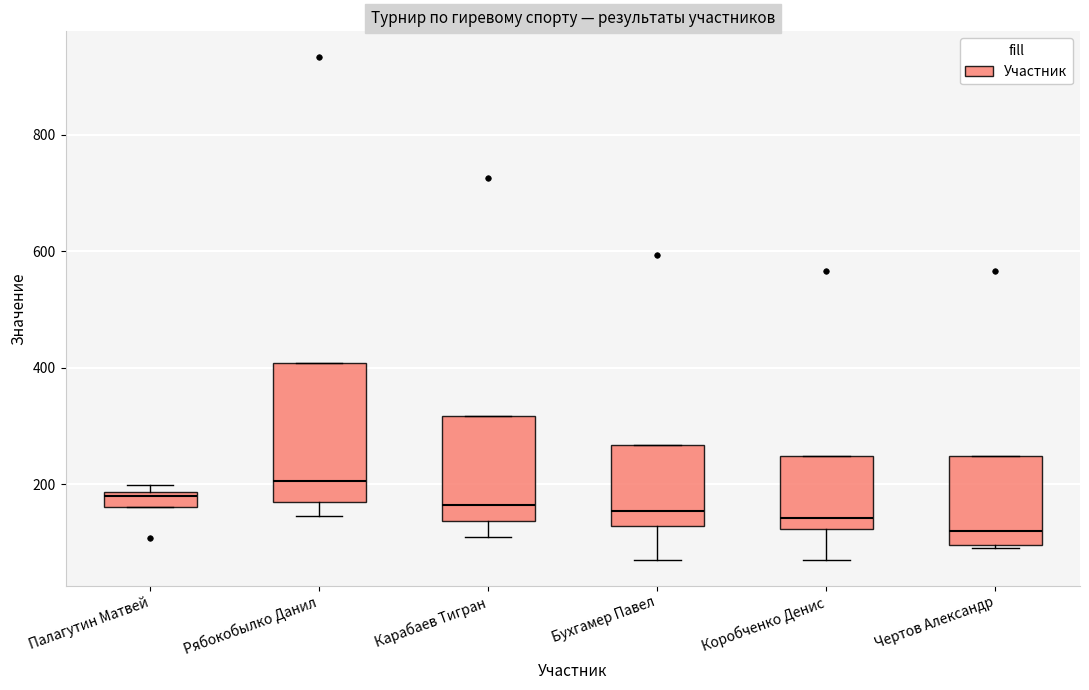

Where does the median line of the box for Карабаев Тигран sit on the y-axis? The values are not printed on the chart, so give them approximately, as read against the axis.

160